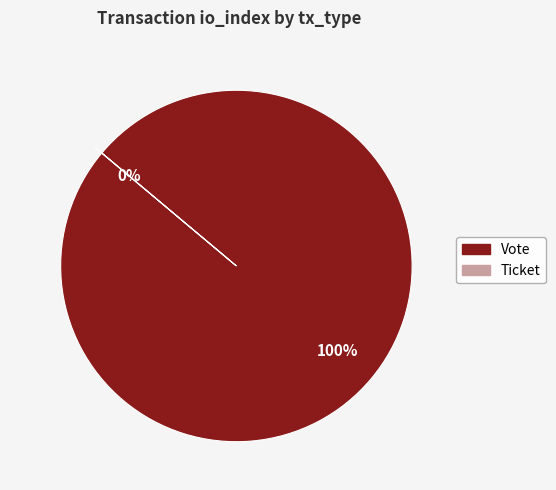

Rank the categories by value from highest to lowest.

Vote, Ticket